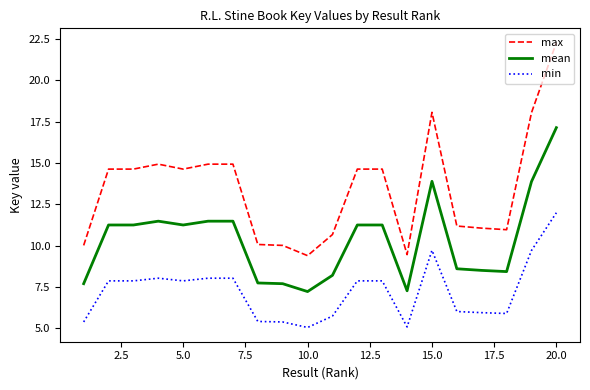

True or false: min and max intersect in this chart.

False